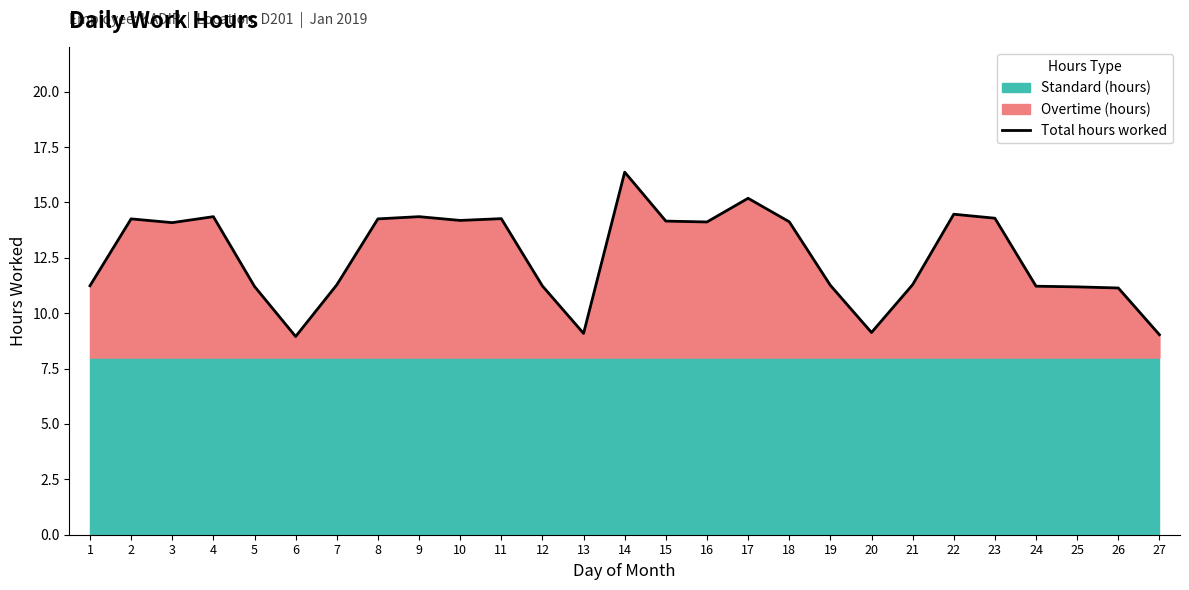

Reading left to right, extract all data points from this chart.

11.2	14.3	14.1	14.4	11.2	8.9	11.3	14.3	14.4	14.2	14.3	11.2	9.1	16.4	14.2	14.1	15.2	14.1	11.3	9.1	11.3	14.5	14.3	11.2	11.2	11.1	9.0